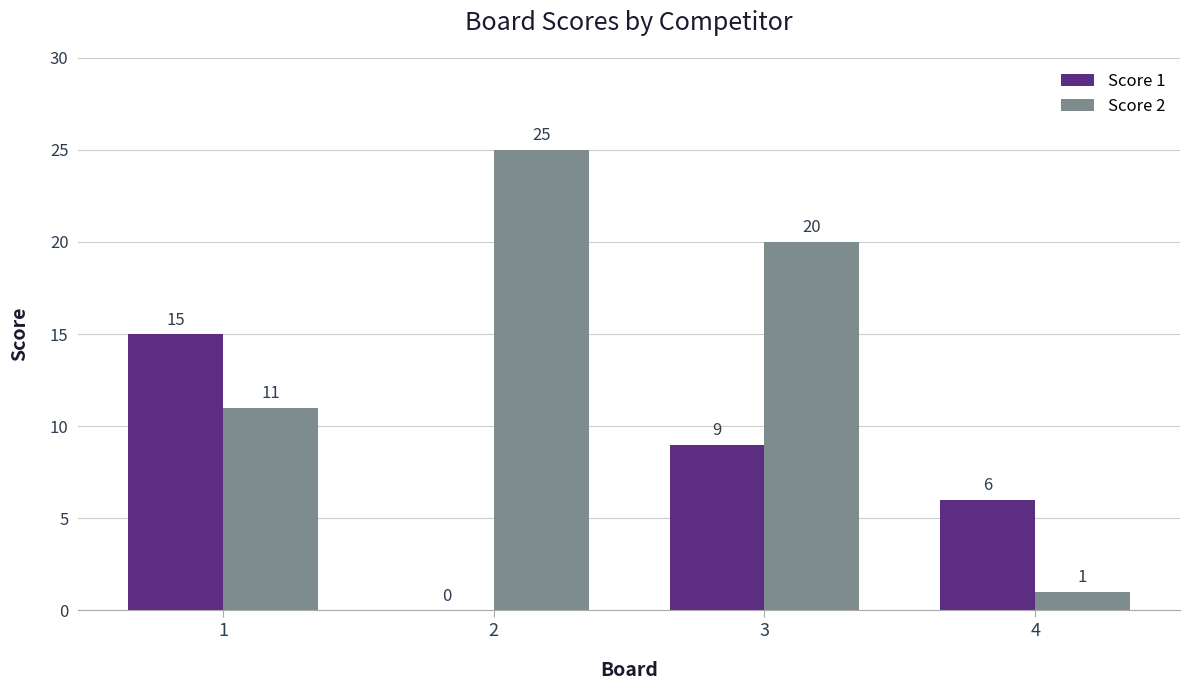

Which category has the highest value across all series?

2